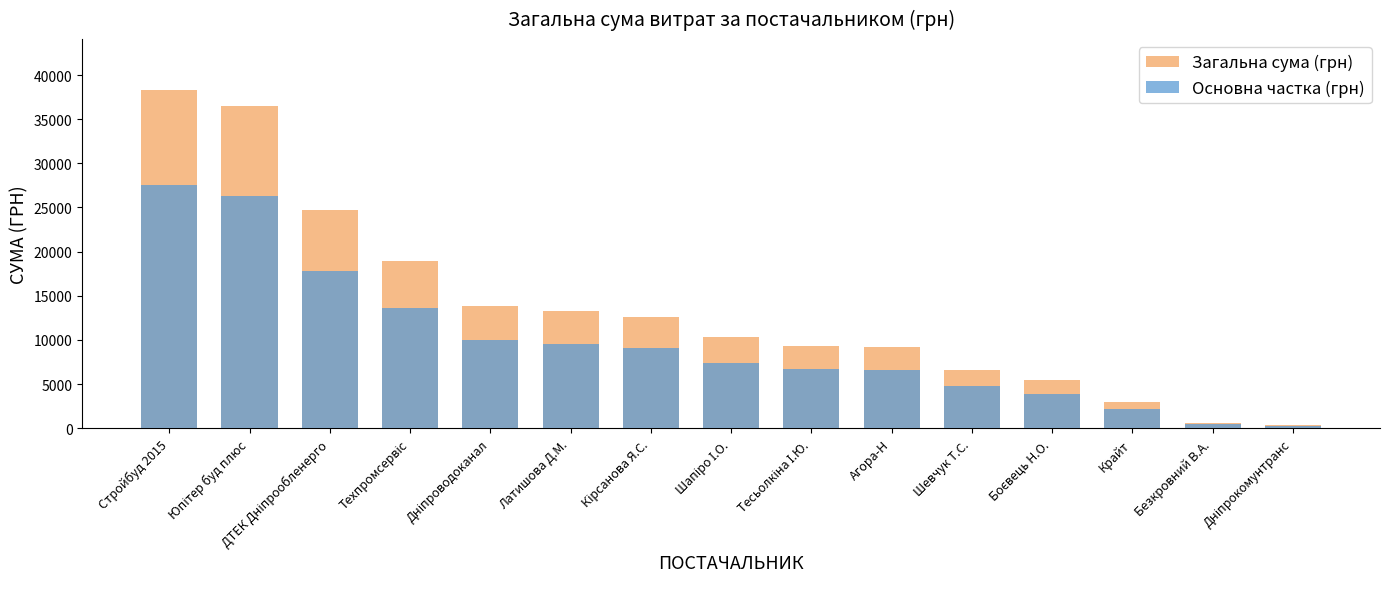

Which series has the largest total across all categories?

Загальна сума (грн)